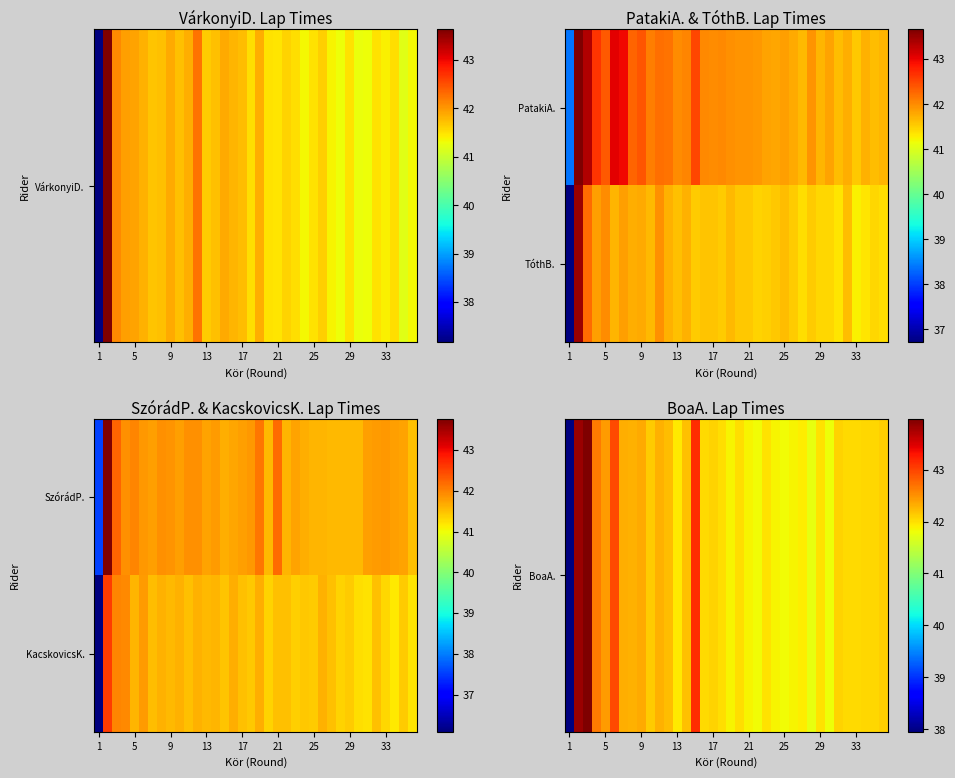

What is the smallest value displayed?

36.1